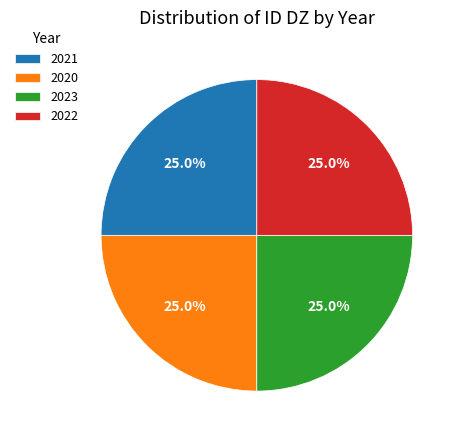

What is the ratio of the value at 2022 to the value at 2020?

1.0